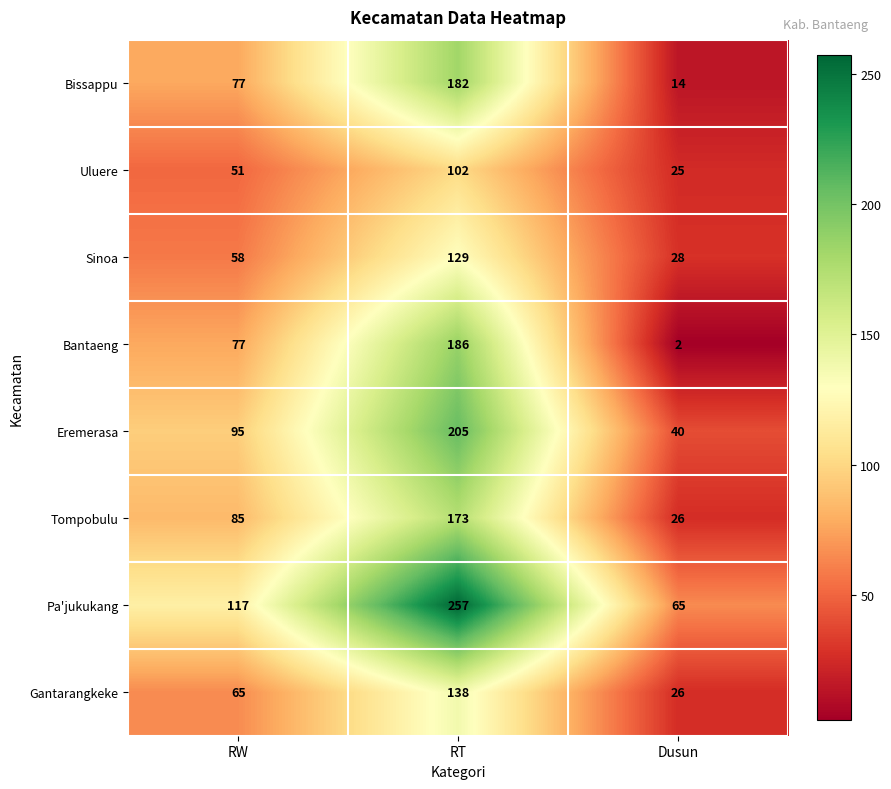

True or false: Eremerasa has a value of 95 at RW.

True